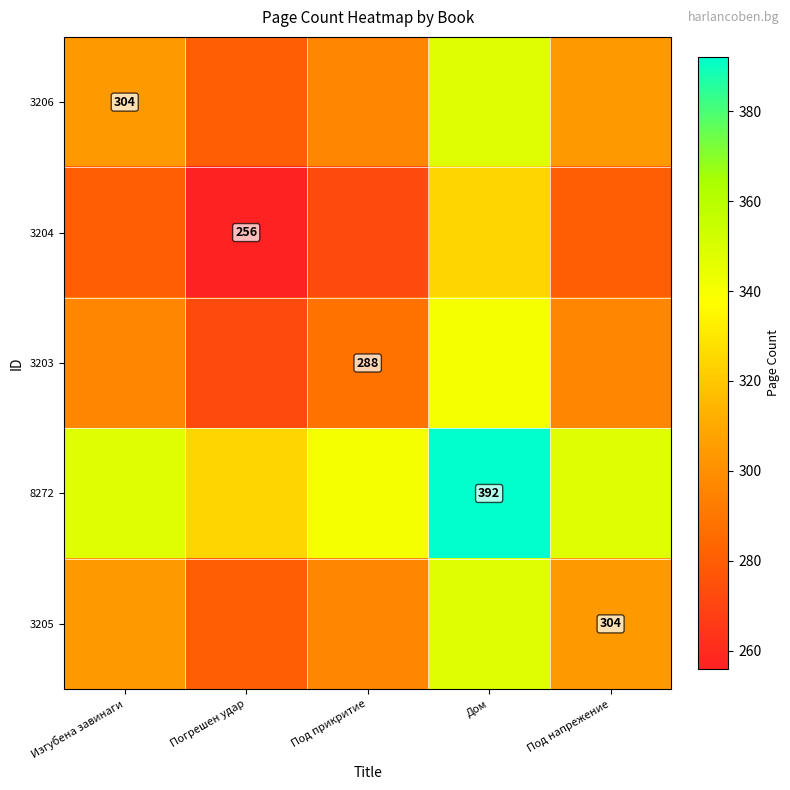

The value of 3203 at Под прикритие is 405. True or false?

False